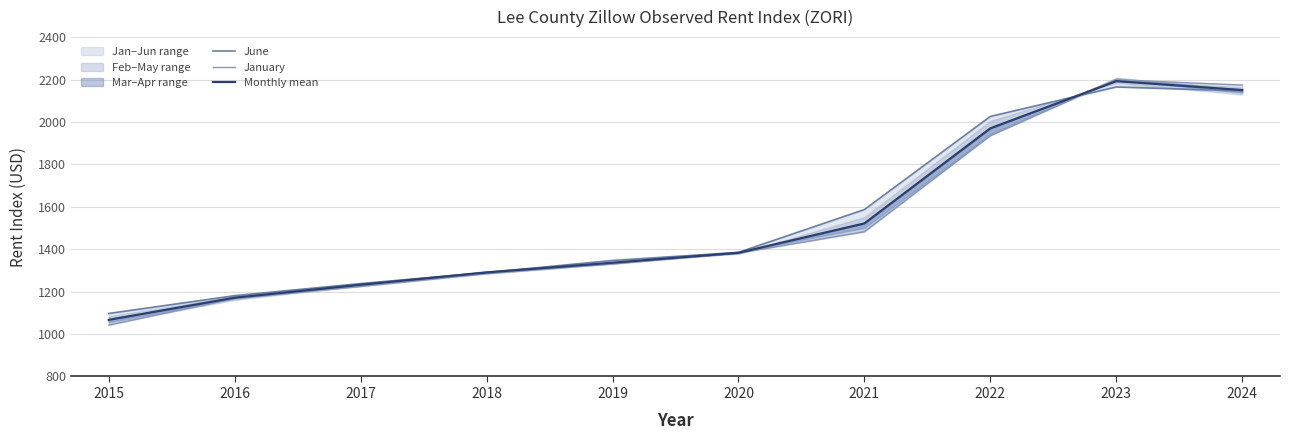

Reading left to right, what are all the values shown in this chart?

June: 1097.0	1181.0	1238.0	1290.0	1347.0	1385.0	1587.0	2026.0	2165.0	2146.0
January: 1042.0	1168.0	1224.0	1284.0	1330.0	1382.0	1482.0	1935.0	2199.0	2174.0
Monthly mean: 1066.8	1171.5	1232.3	1290.5	1336.3	1383.0	1521.5	1969.8	2192.3	2150.3